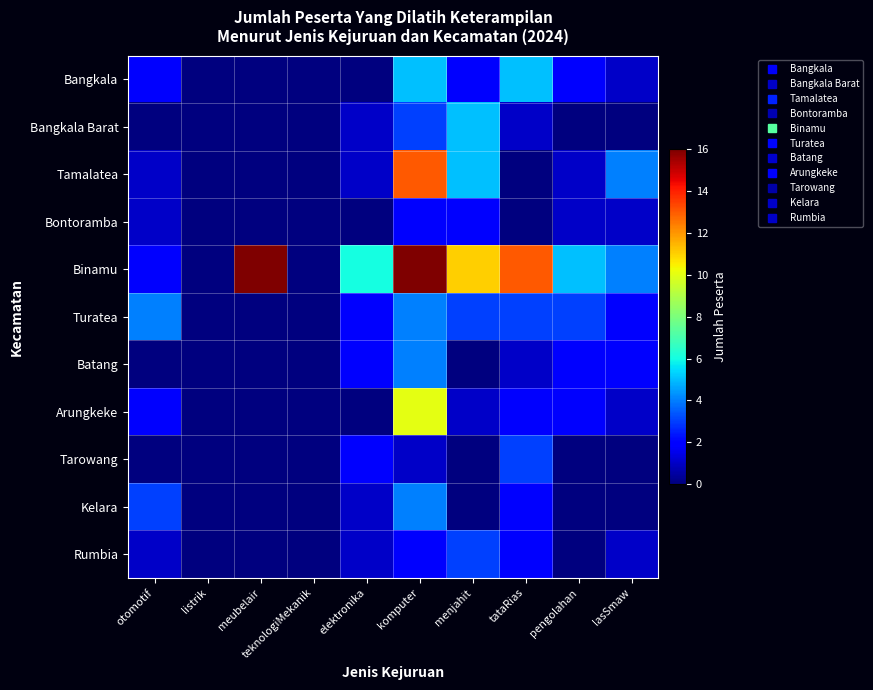

At meubelair, list the series in order from largest to smallest.

Binamu, Bangkala, Bangkala Barat, Tamalatea, Bontoramba, Turatea, Batang, Arungkeke, Tarowang, Kelara, Rumbia